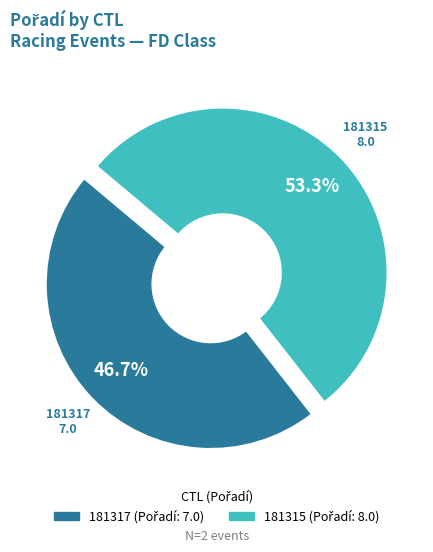

What is the ratio of the value at 181315 to the value at 181317?

1.1